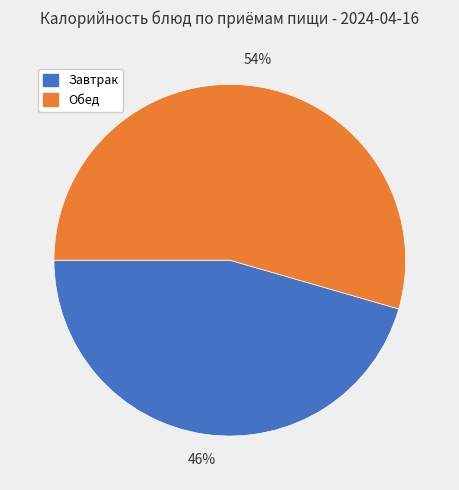

Between Завтрак and Обед, which is larger?

Обед